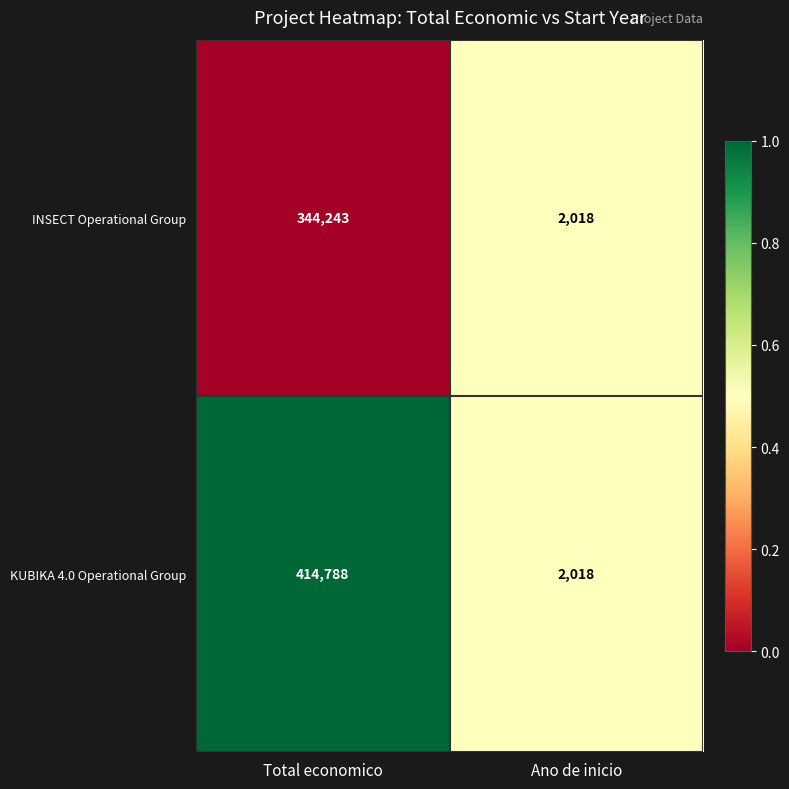

List the labels in order of KUBIKA 4.0 Operational Group value, smallest first.

Ano de inicio, Total economico